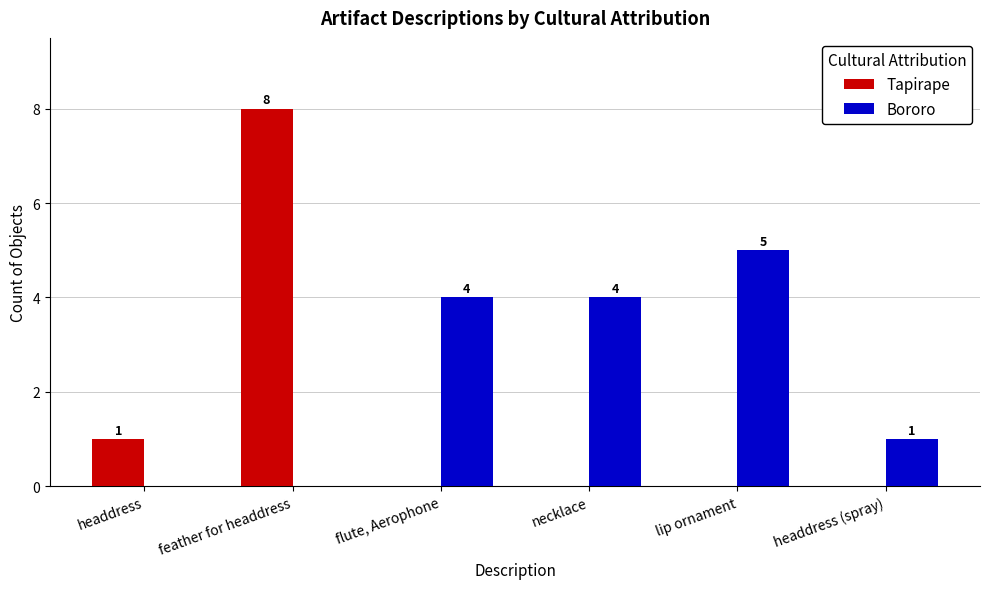

What is the maximum value shown in the chart?

8